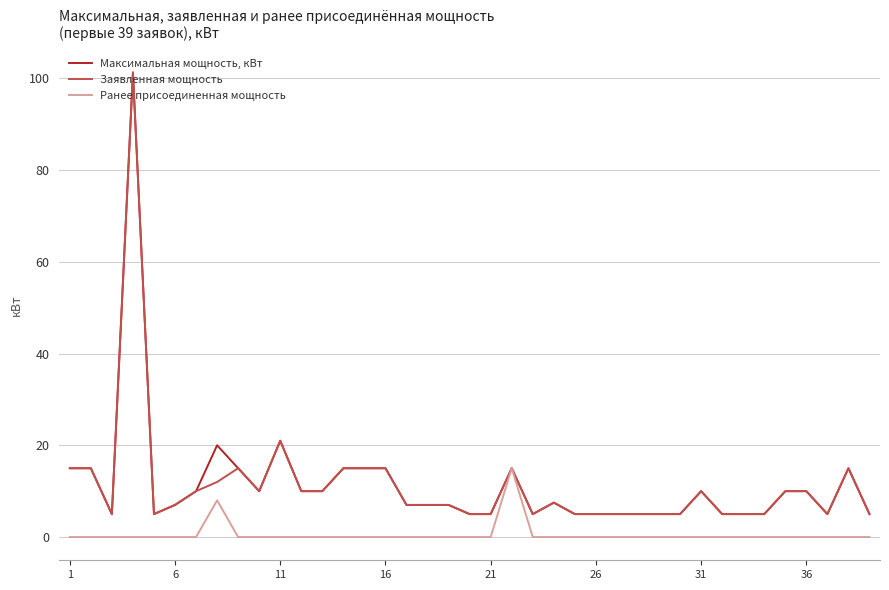

How many lines are shown in the chart?

3